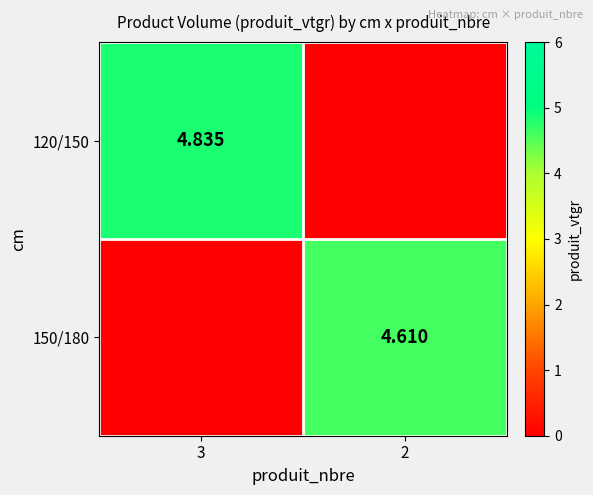

Which has a higher value, 2 or 3?

3